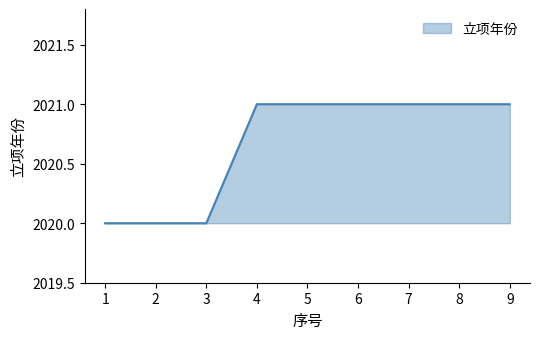

Does the chart display data point markers on the line(s)?

No